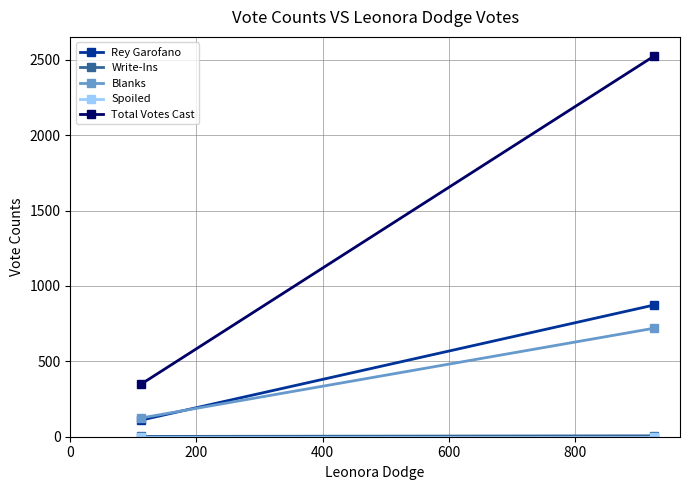

What is the maximum value for Rey Garofano?

874